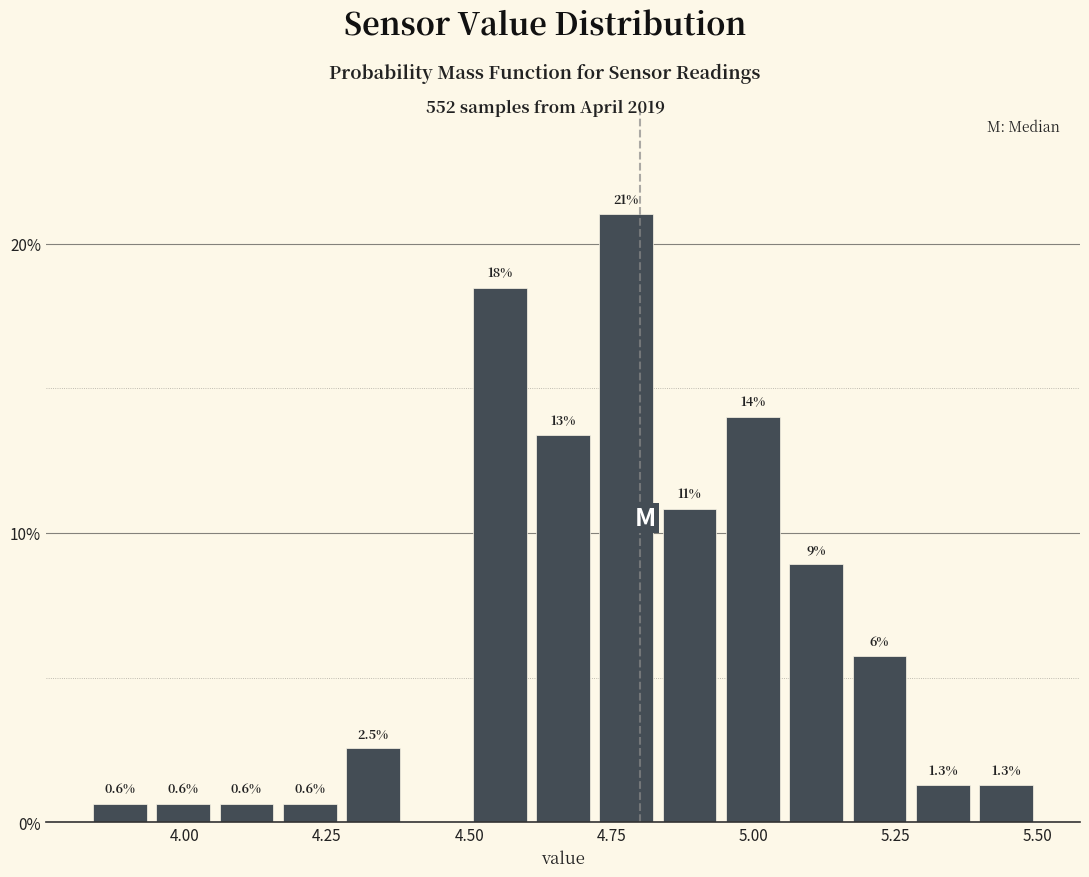

Around what value on the x-axis is the tallest bar? Give the approximate position of its centre, as read against the axis.

4.80